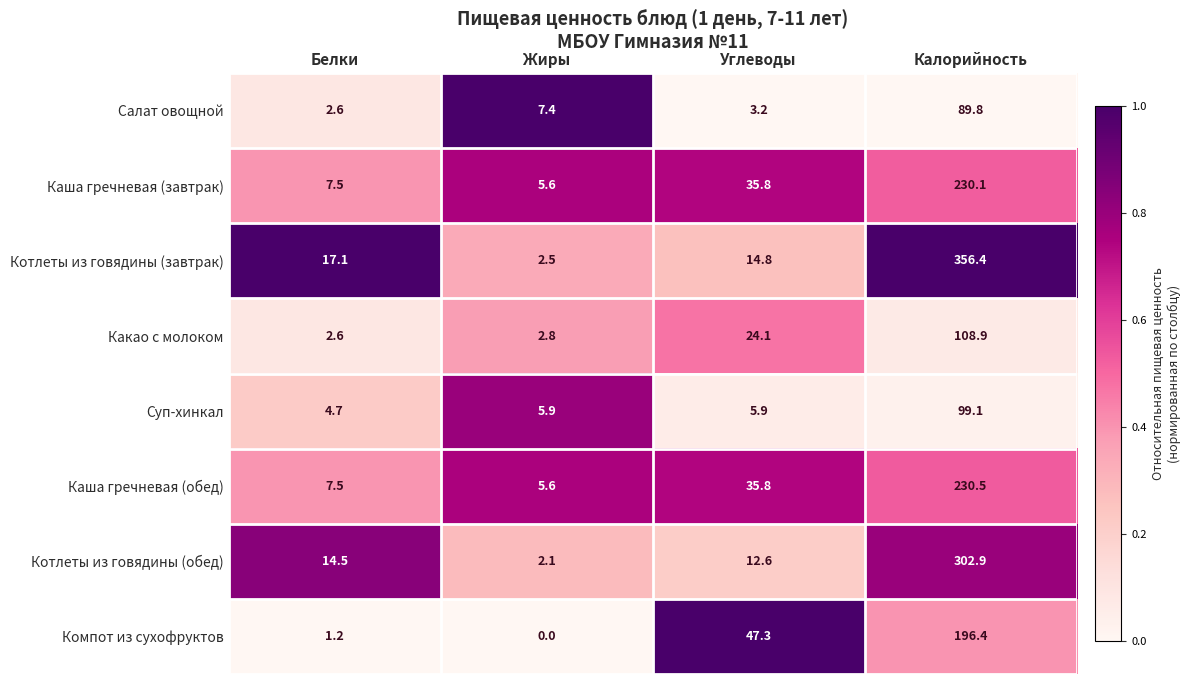

Rank the series by their maximum value, from lowest to highest.

Салат овощной, Суп-хинкал, Какао с молоком, Компот из сухофруктов, Каша гречневая (завтрак), Каша гречневая (обед), Котлеты из говядины (обед), Котлеты из говядины (завтрак)